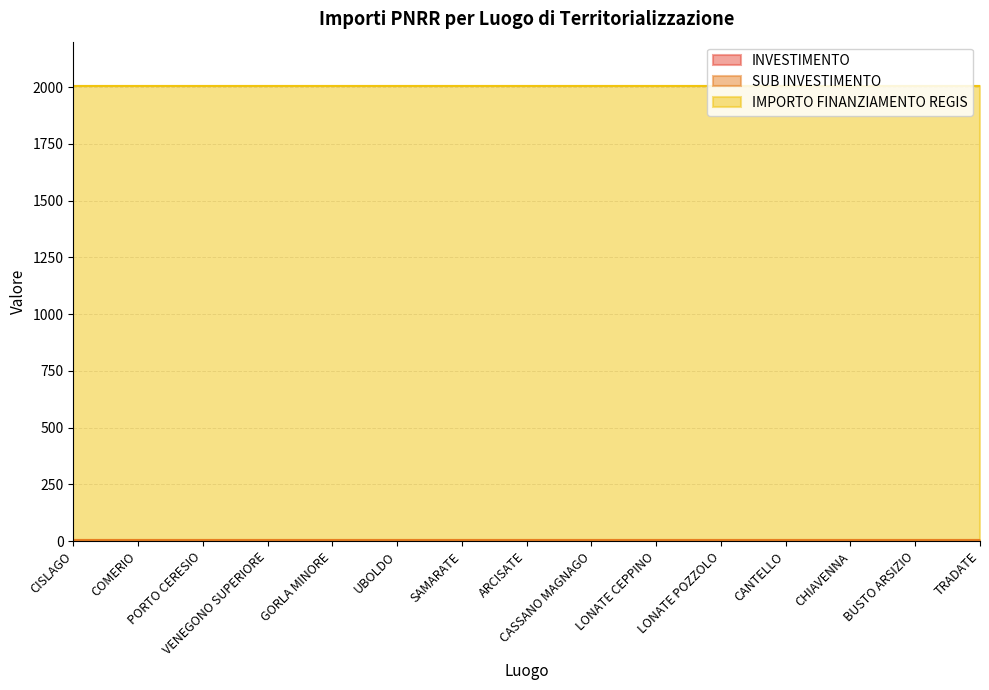

True or false: INVESTIMENTO and SUB INVESTIMENTO cross at least once.

False